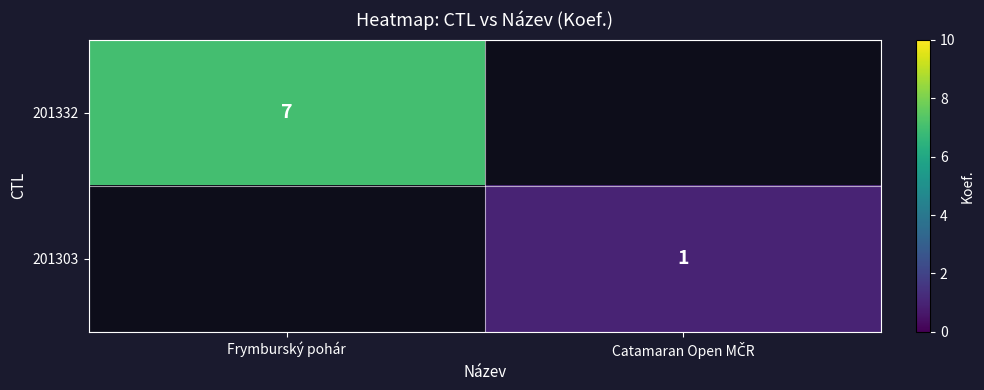

Is it true that 201303 equals 1.0 at Catamaran Open MČR?

True